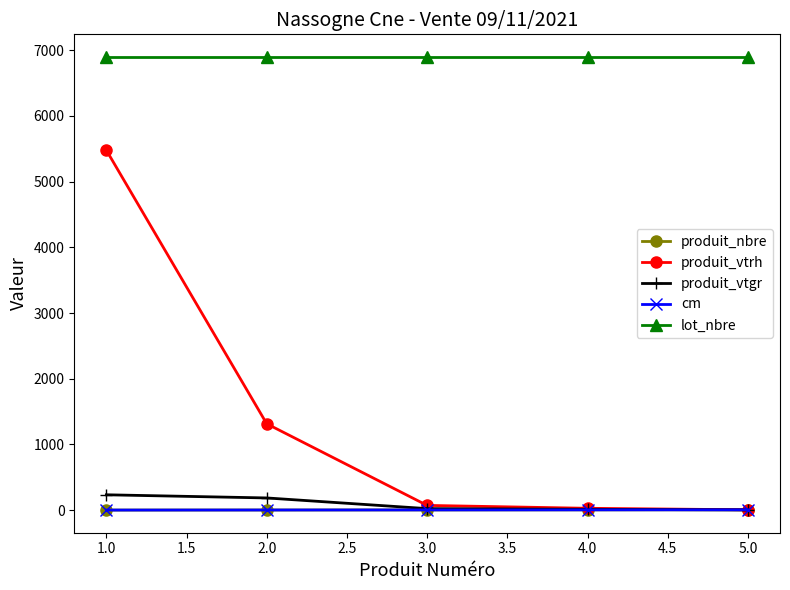

What is the lowest value of the lot_nbre series?

6897.0